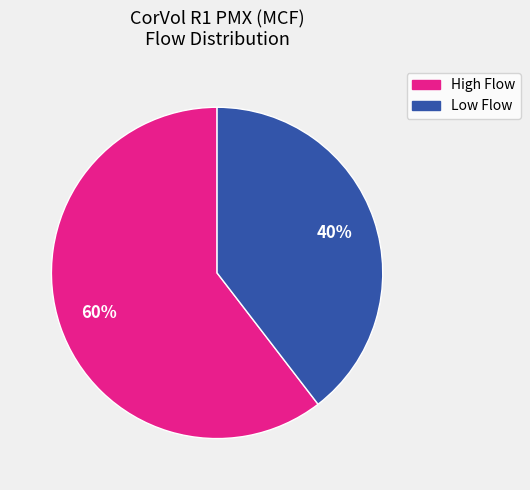

To the nearest percent, what is the average slice percentage?

50%